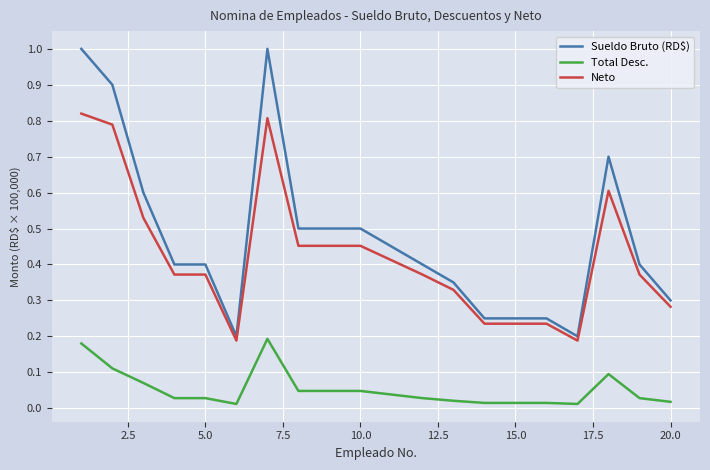

Which series has the largest range (max minus min)?

Sueldo Bruto (RD$)